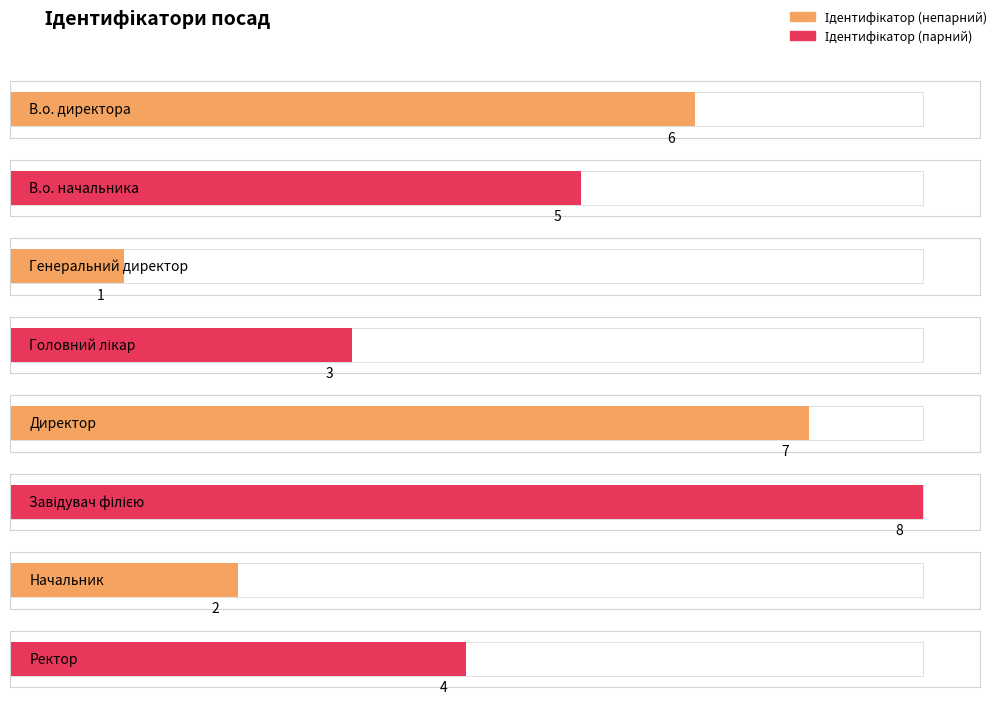

How many values exceed 5?

3